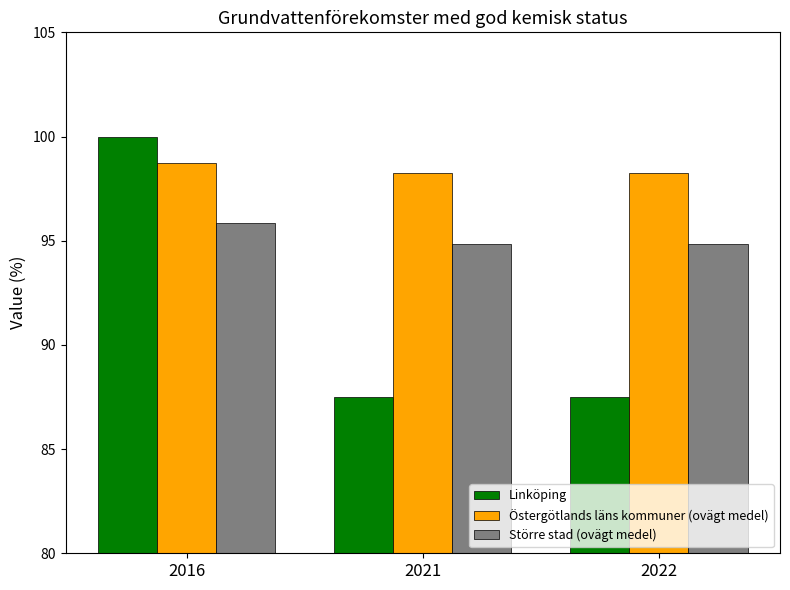

Which series has the largest total across all categories?

Östergötlands läns kommuner (ovägt medel)